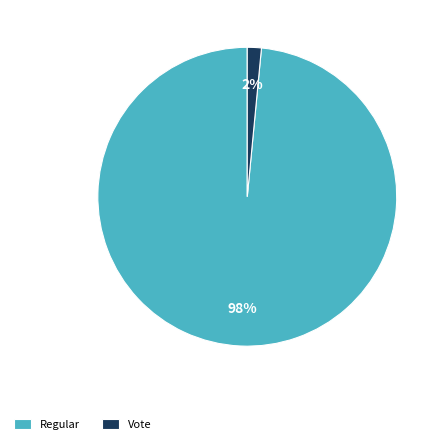

Which slice is the smallest?

Vote